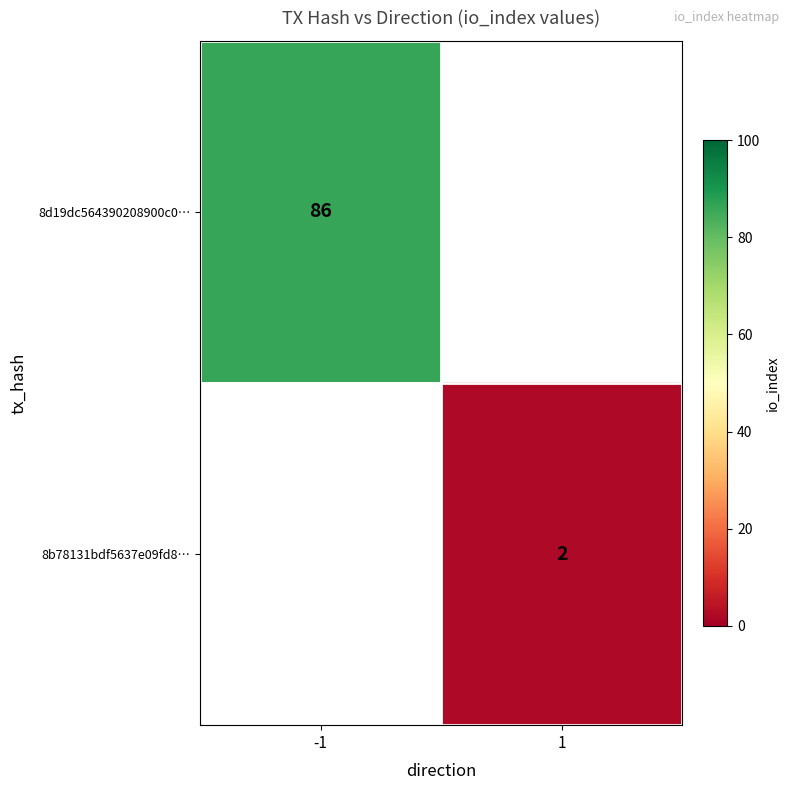

At how many categories does at least one series exceed 14?

1